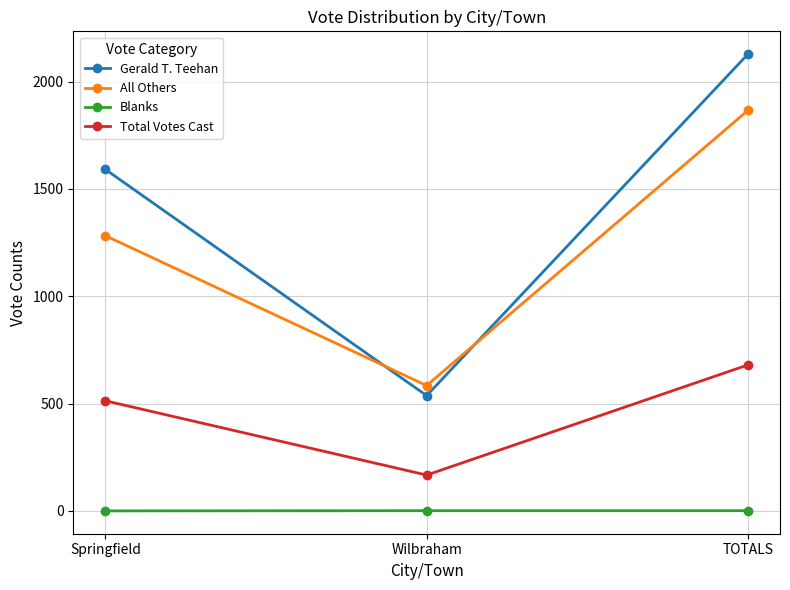

What is the sum of all All Others values?

3732